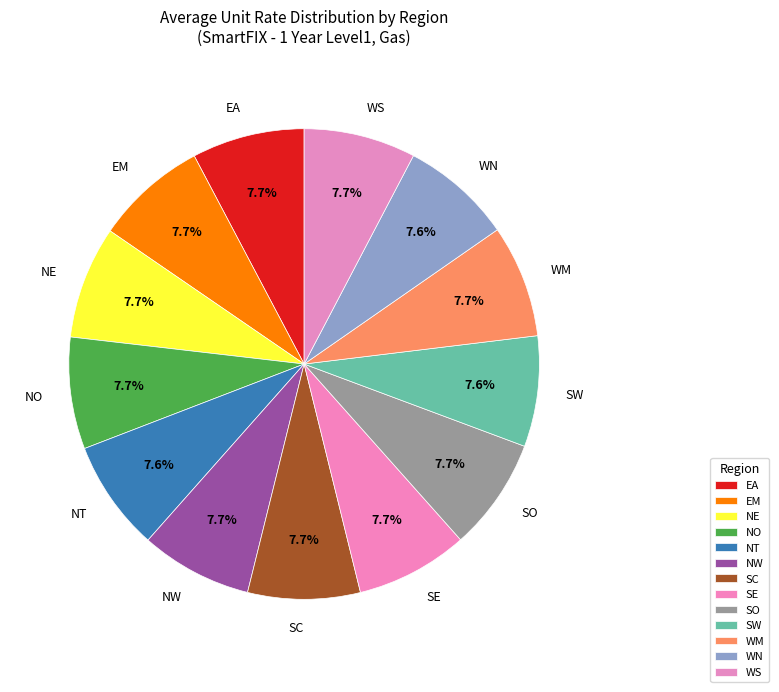

To the nearest percent, what is the combined percentage of NT and WN?

15%